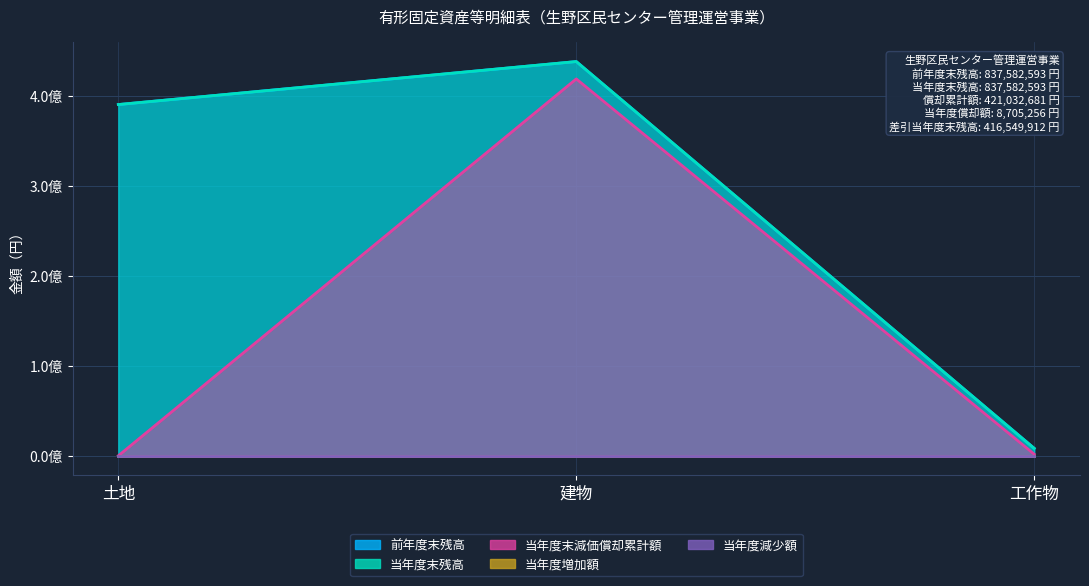

At how many categories does at least one series exceed 327105683?

2